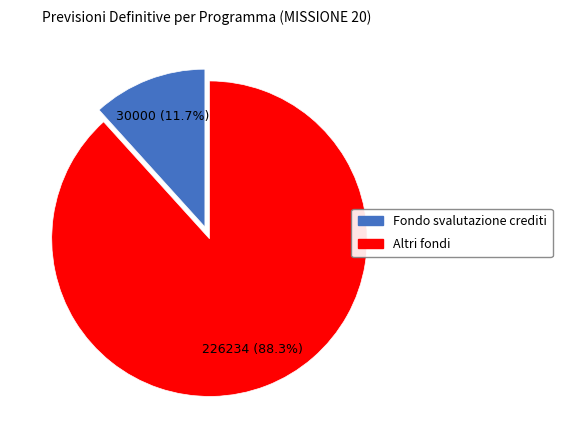

Rank the categories by value from highest to lowest.

Altri fondi, Fondo svalutazione crediti